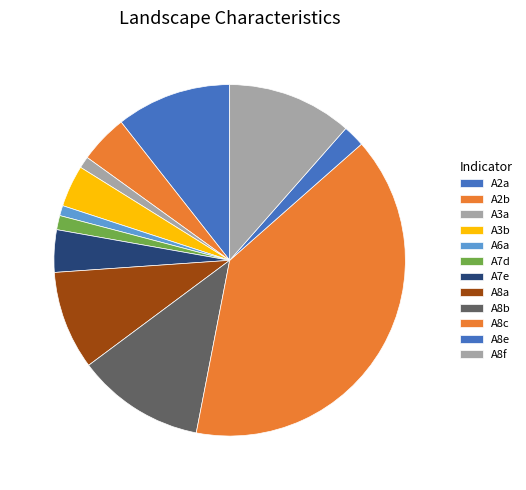

Is it true that A6a is 1% of the pie?

True